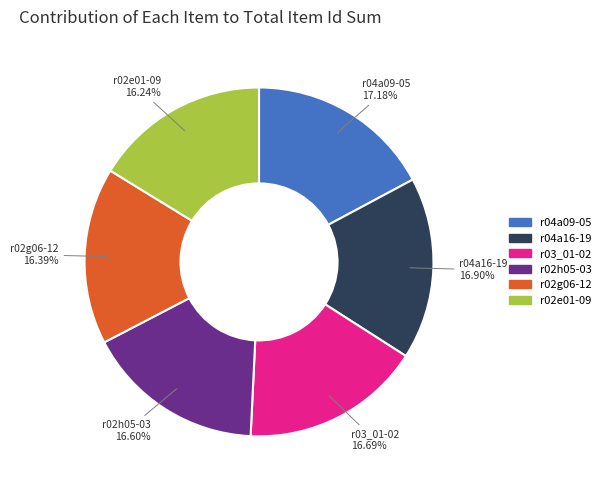

Is there any slice that represents more than half of the pie?

No